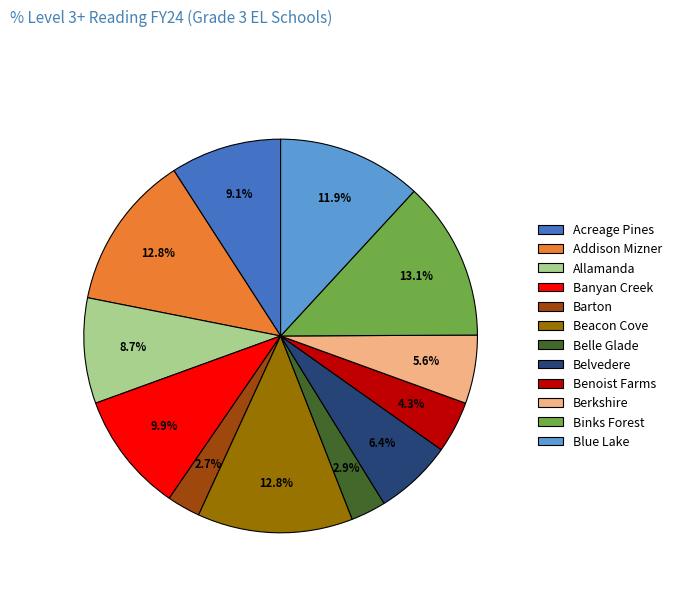

Does Belle Glade represent more than half of the total?

No